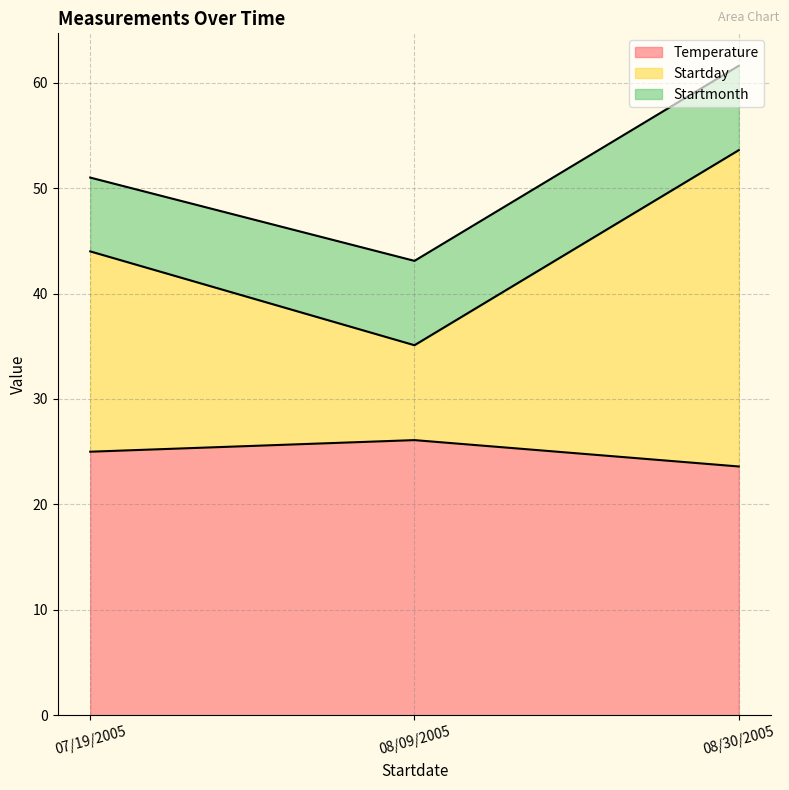

What is the minimum value for Temperature?

23.6